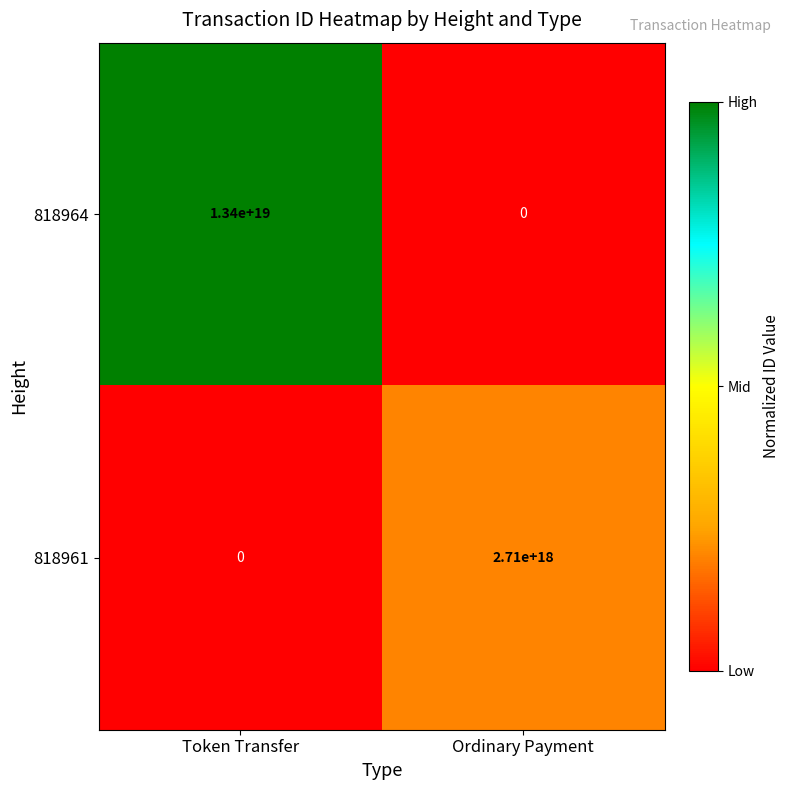

Which series has the largest range (max minus min)?

818964